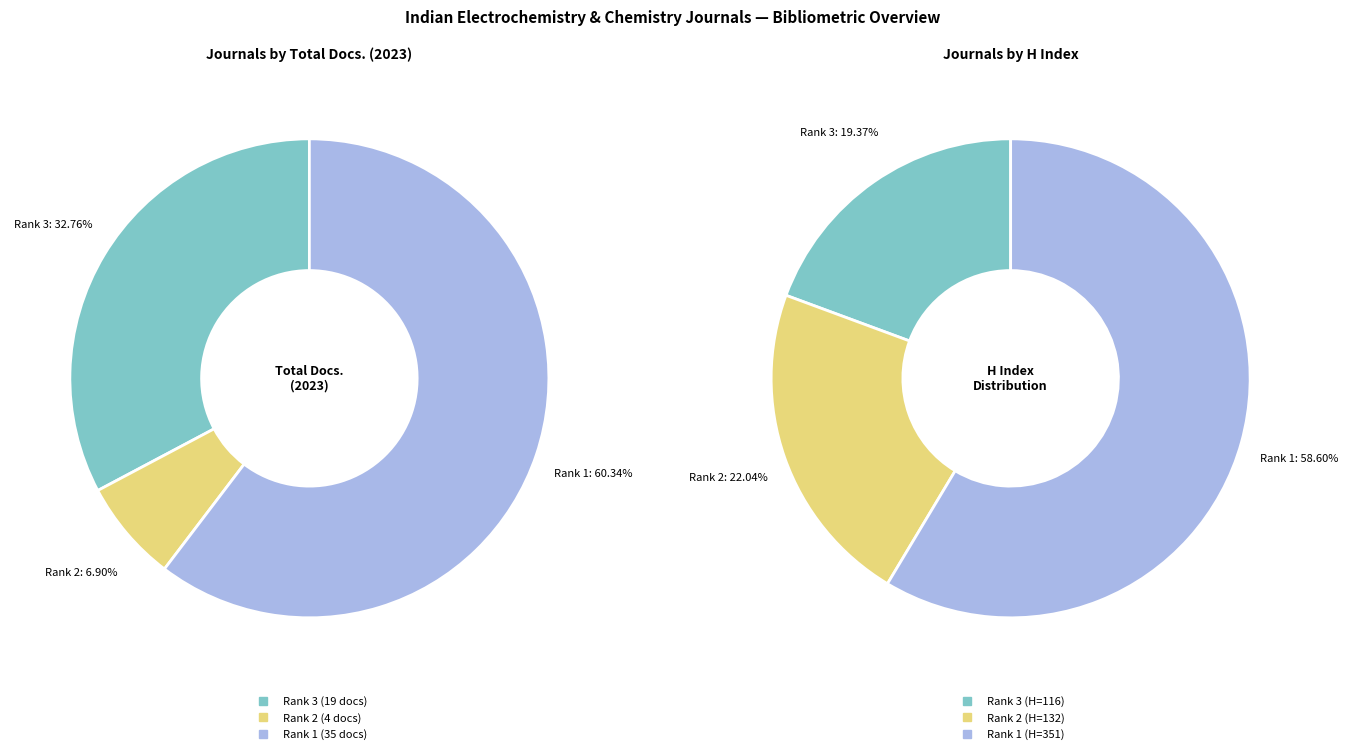

The Current Topics in Electrochemistry slice represents 7% of the pie. True or false?

True